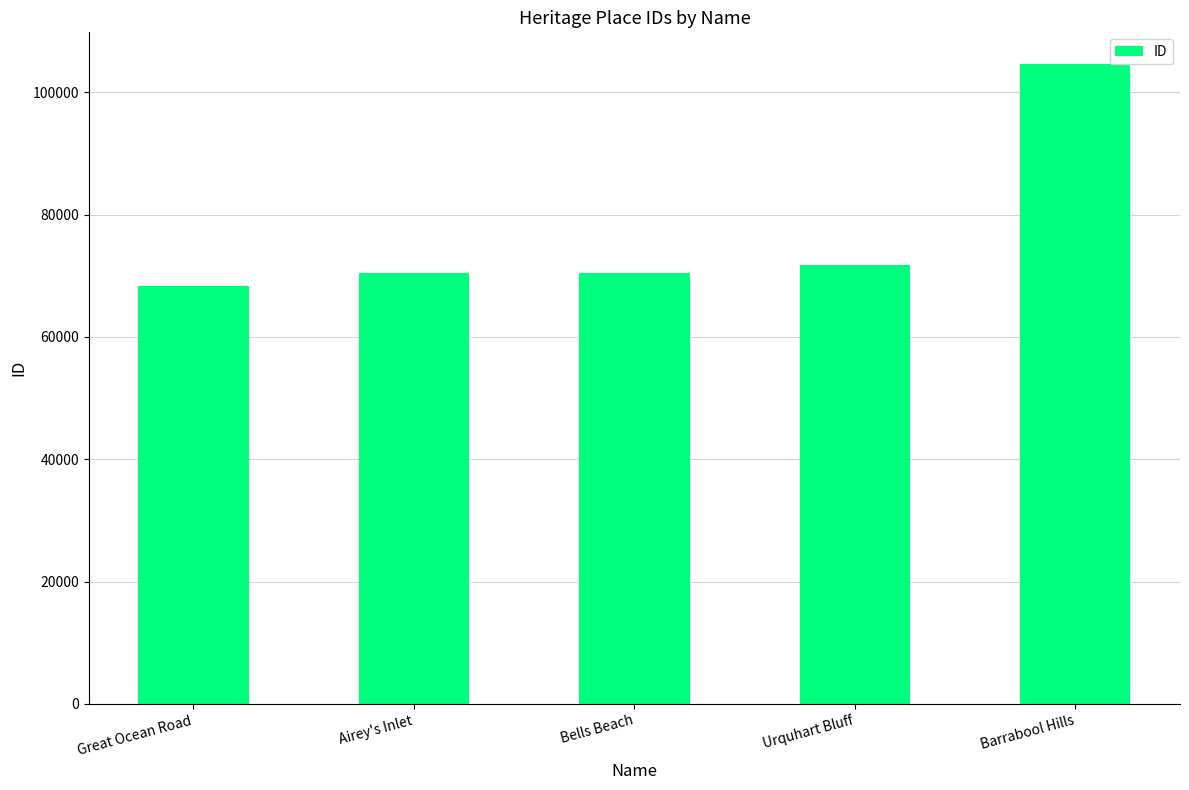

Does the chart contain stacked bars?

No